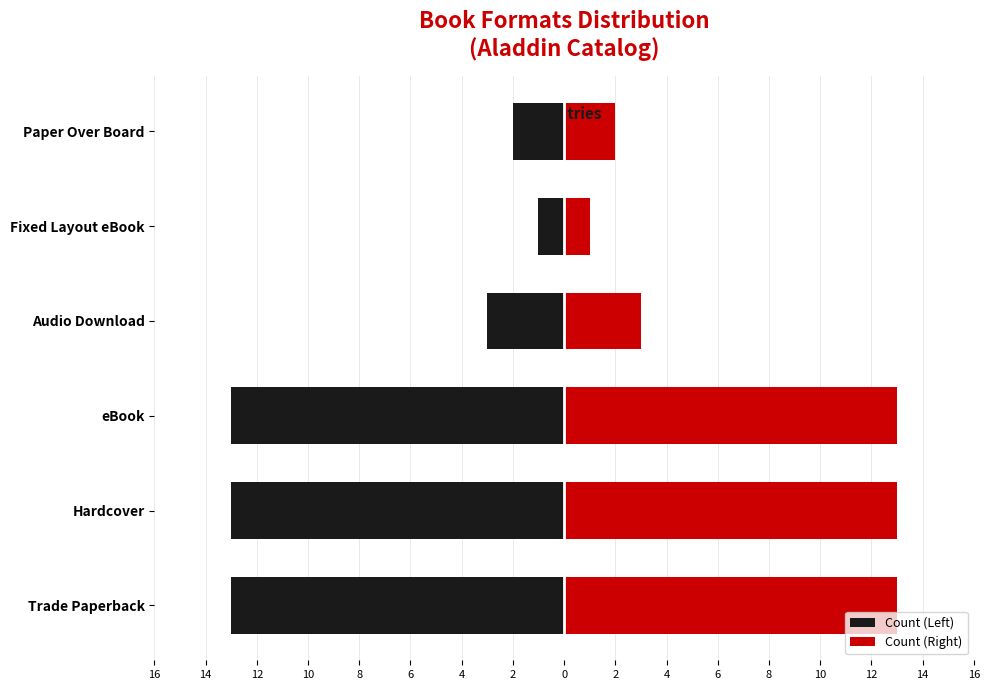

Which series has the largest range (max minus min)?

Count (Left)